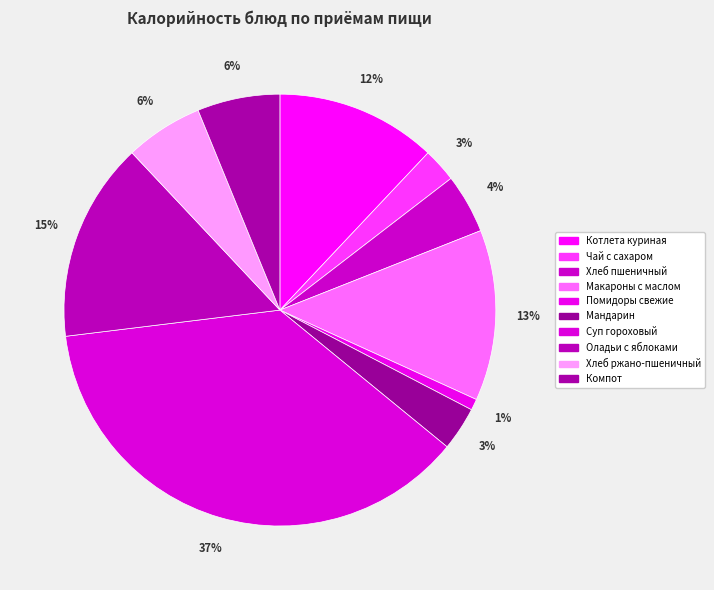

Count the number of slices in the pie.

10